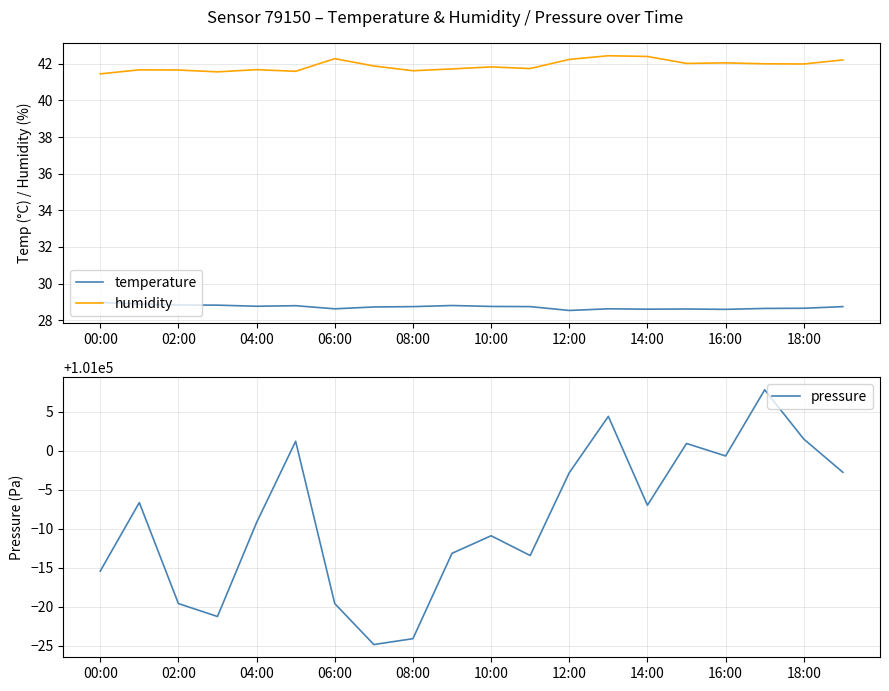

The value of temperature at 18:00 is 28.6. True or false?

True